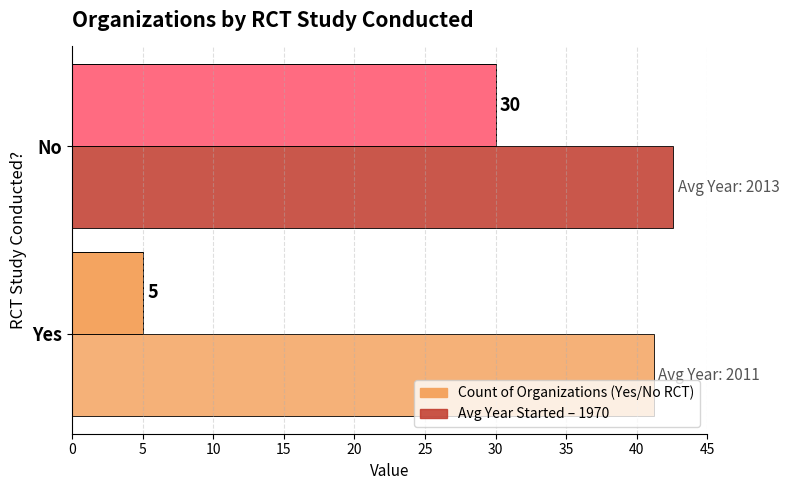

True or false: Count of Organizations has a value of 5.0 at Yes.

True